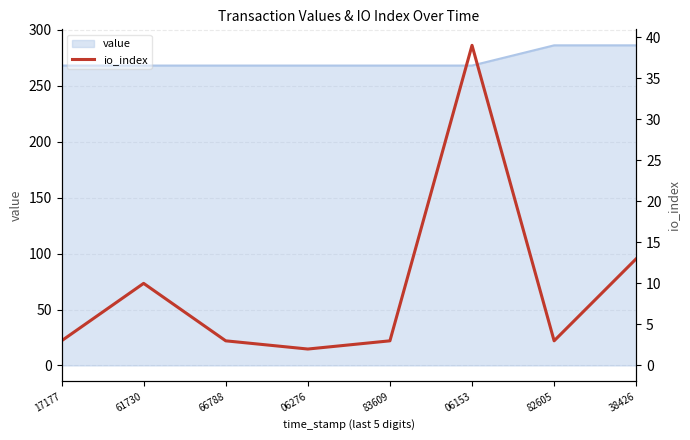

How many lines are shown in the chart?

1